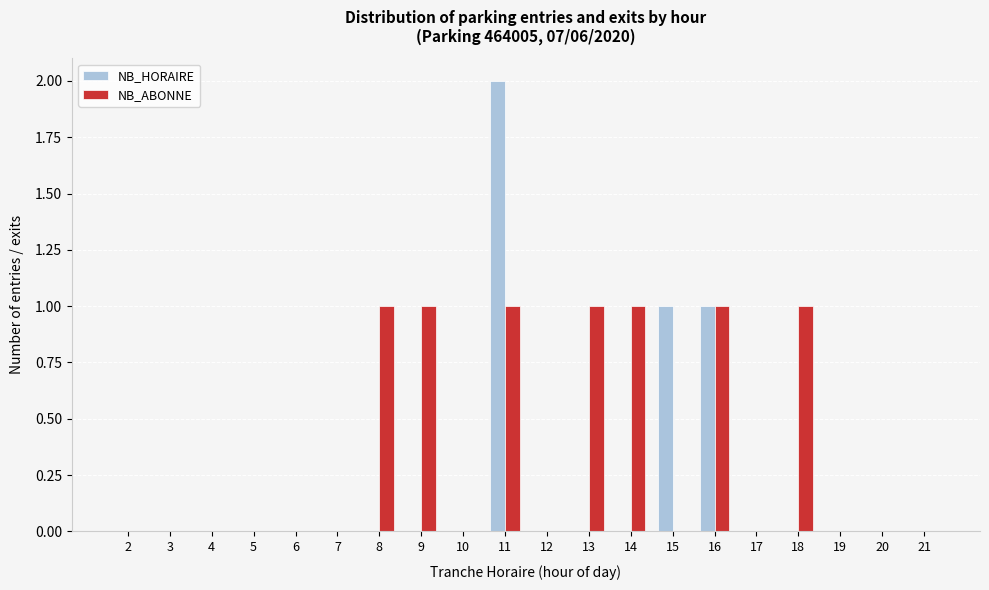

The value of NB_HORAIRE at 21 is 0. True or false?

True